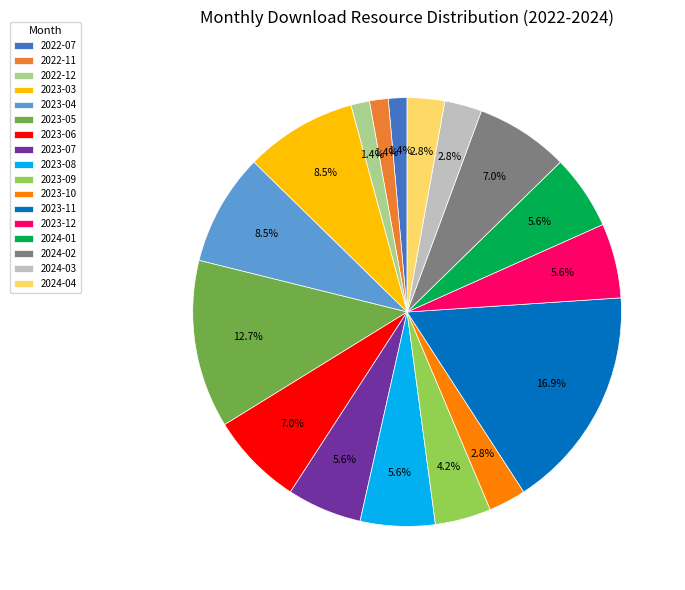

How many slices are in this pie chart?

17